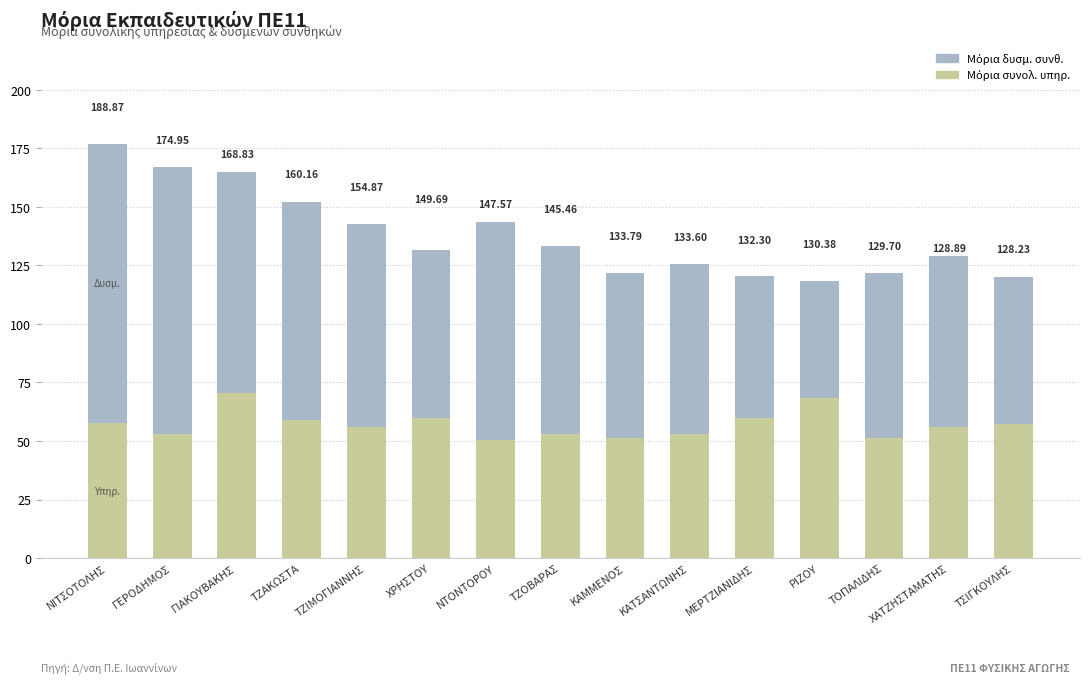

At which category is the sum across all series the highest?

ΝΙΤΣΟΤΟΛΗΣ